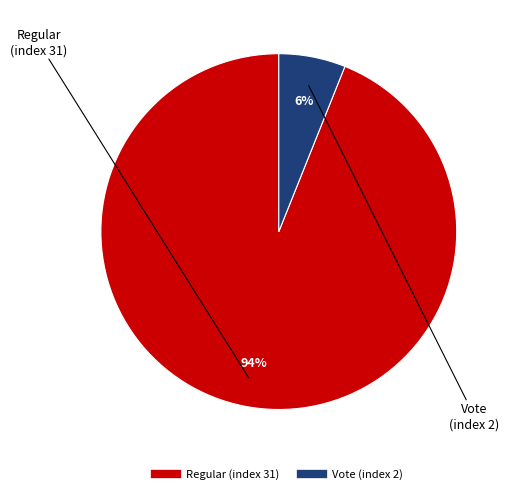

Does Regular (index 31) account for over 50% of the chart?

Yes